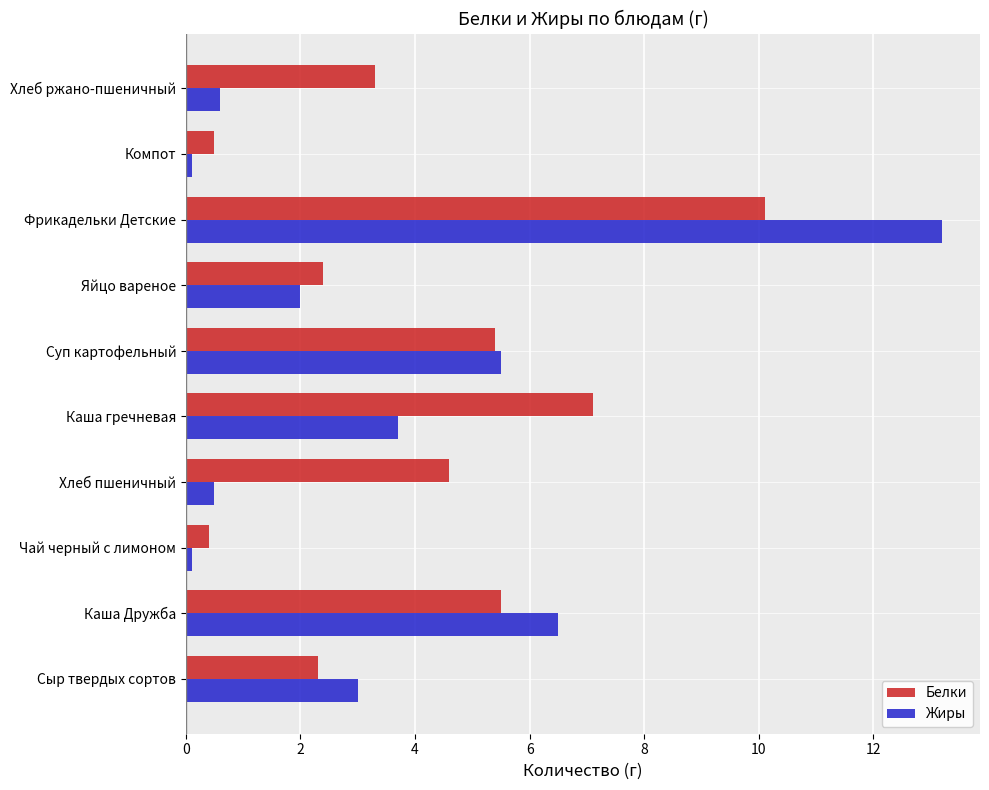

The Жиры series shows 0.6 at Хлеб ржано-пшеничный. True or false?

True